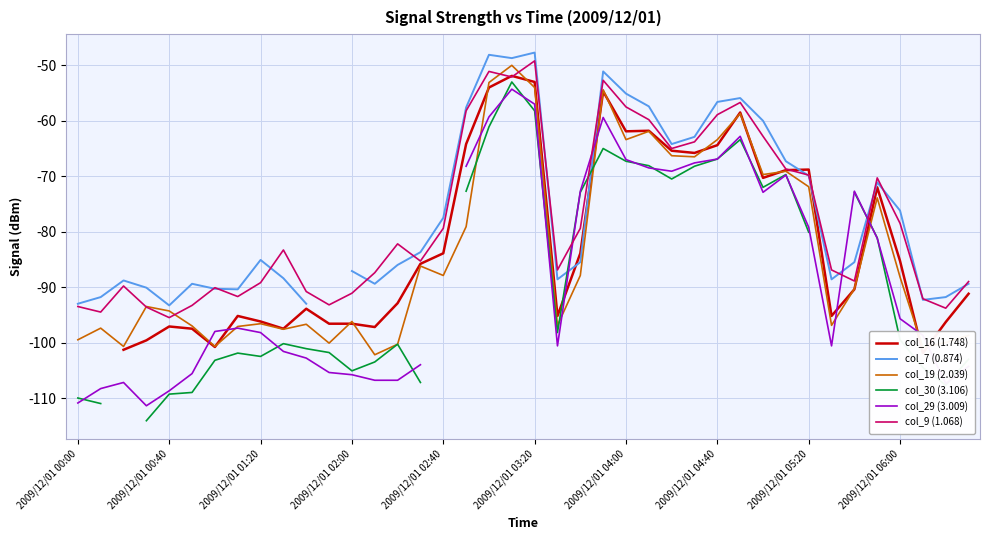

What is the minimum value for col_19 (2.039)?

-102.2